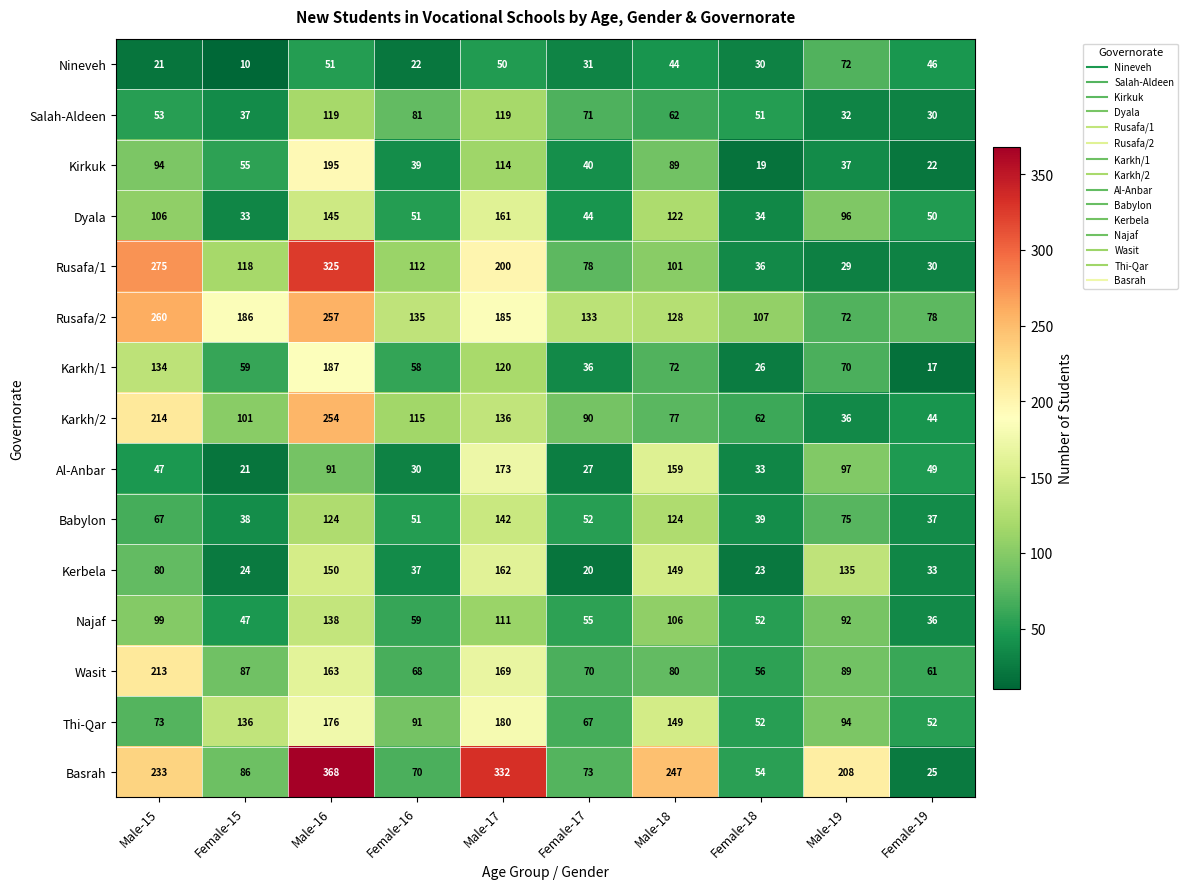

What is the difference between the highest and lowest values at Female-18?

88